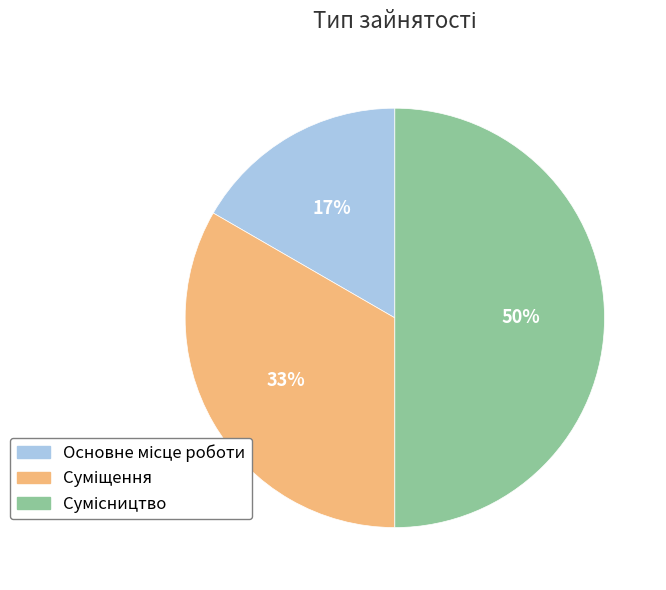

To the nearest percent, what is the difference between the largest and smallest slice percentages?

33%